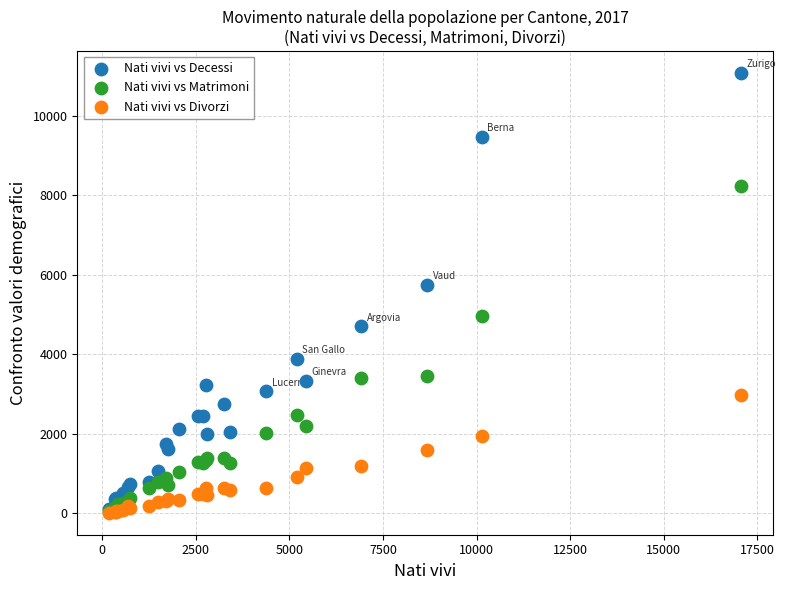

In the Nati vivi vs Decessi series, what Y value is closest to 5598?

5749